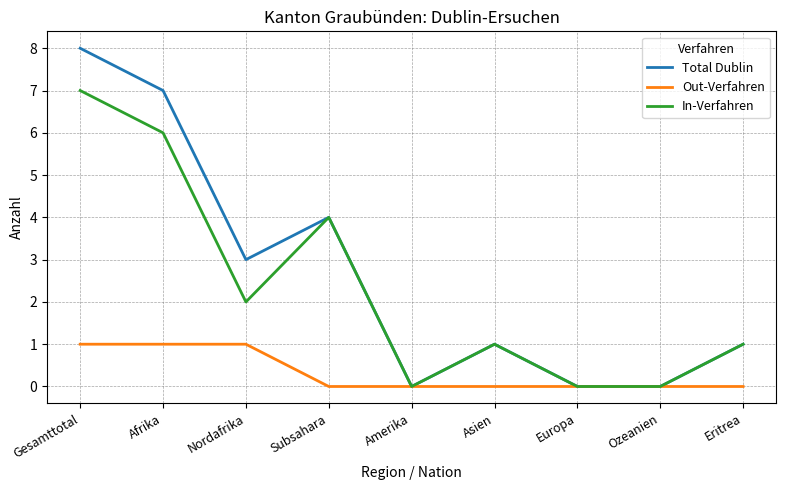

What is the total value across all series at Gesamttotal?

16